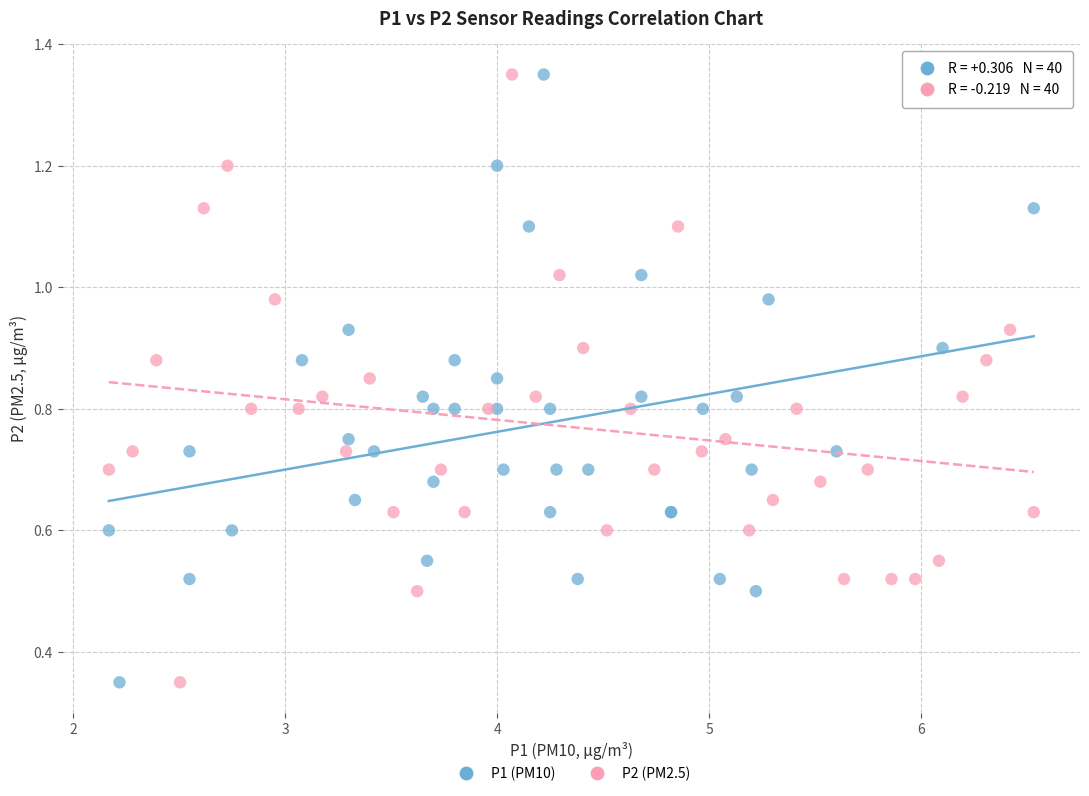

What are all the series names shown in the legend?

P1 (PM10), P2 (PM2.5)